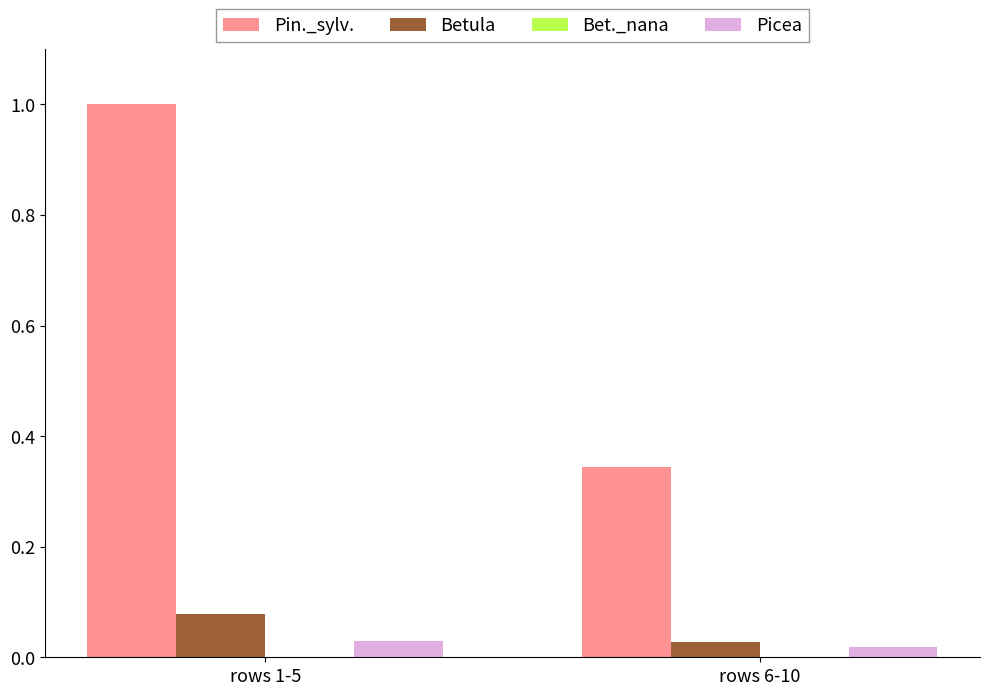

The value of Pin._sylv. at rows 1-5 is 0.6. True or false?

False